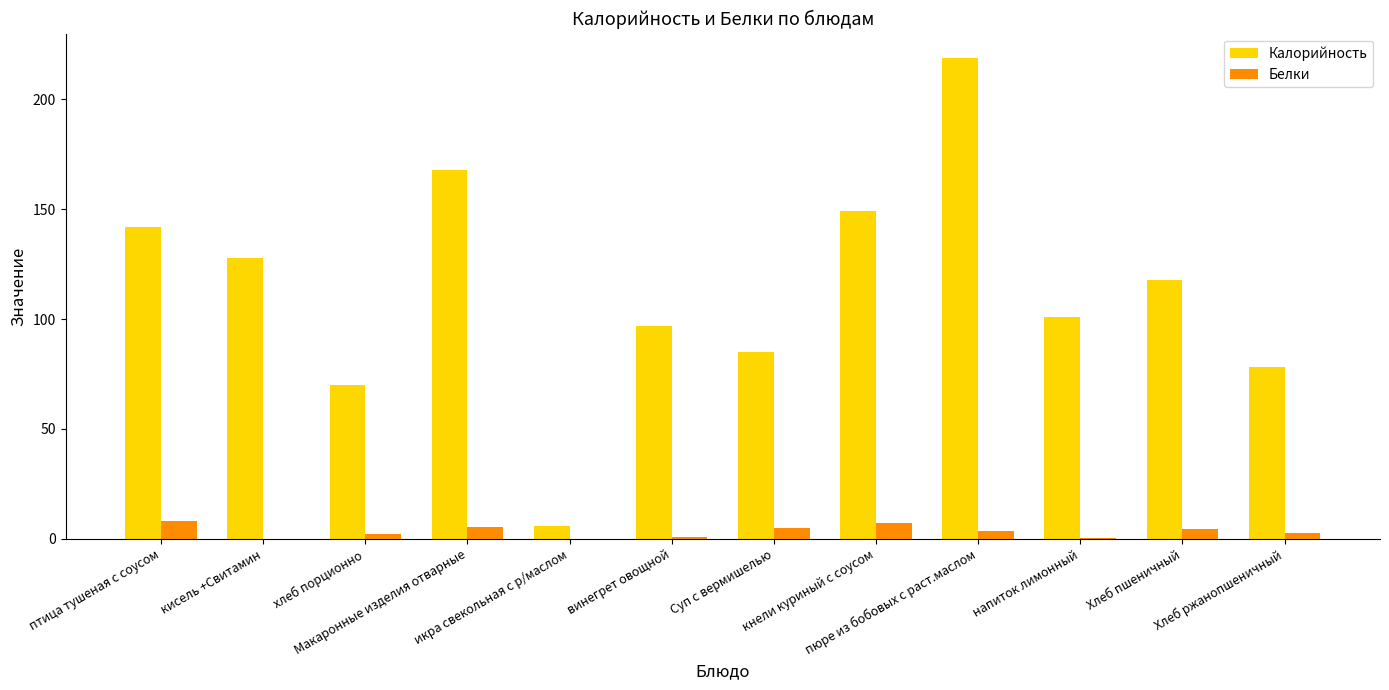

What is the spread (max minus min) of values at икра свекольная с р/маслом?

6.0